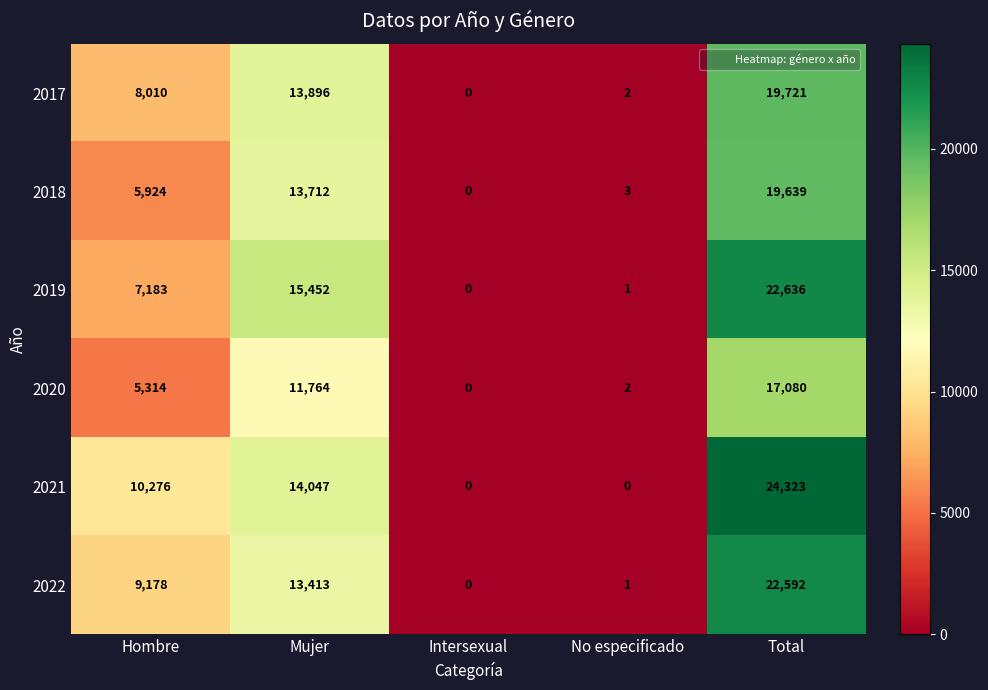

What is the sum of all 2018 values?

39278